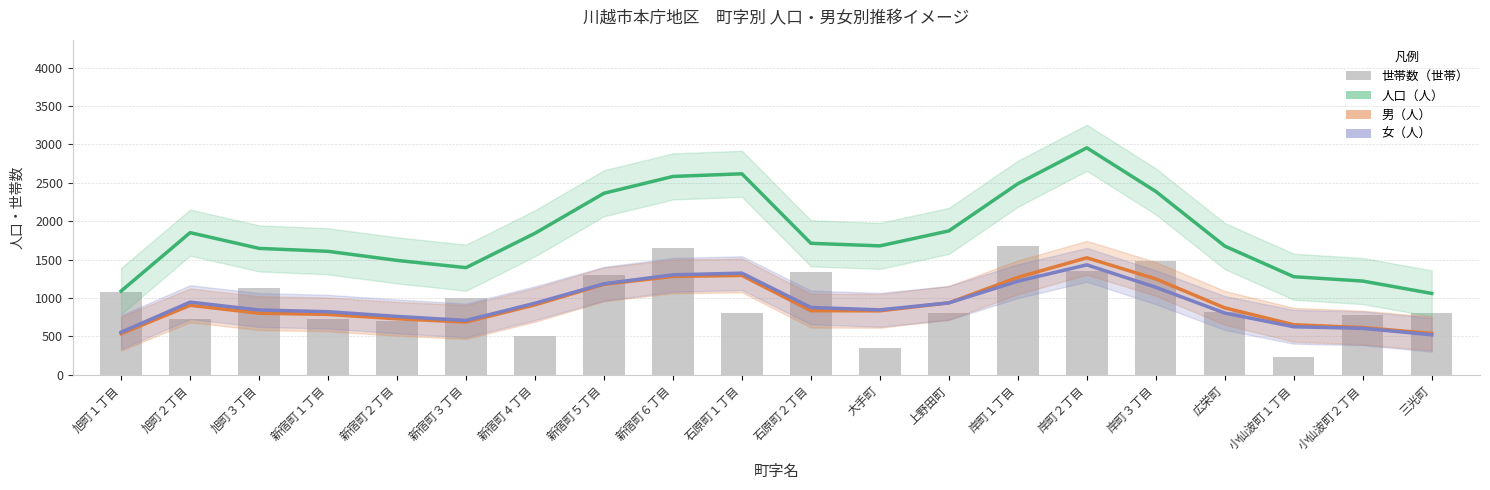

Does the chart contain stacked bars?

No